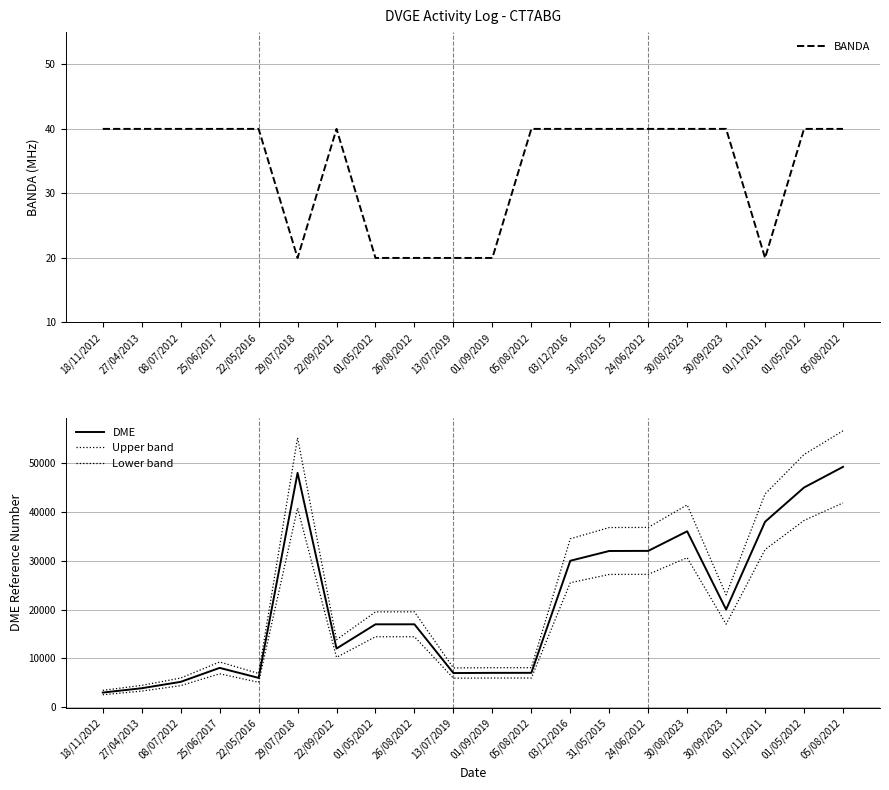

What is the label of the 12th point from the left?

05/08/2012